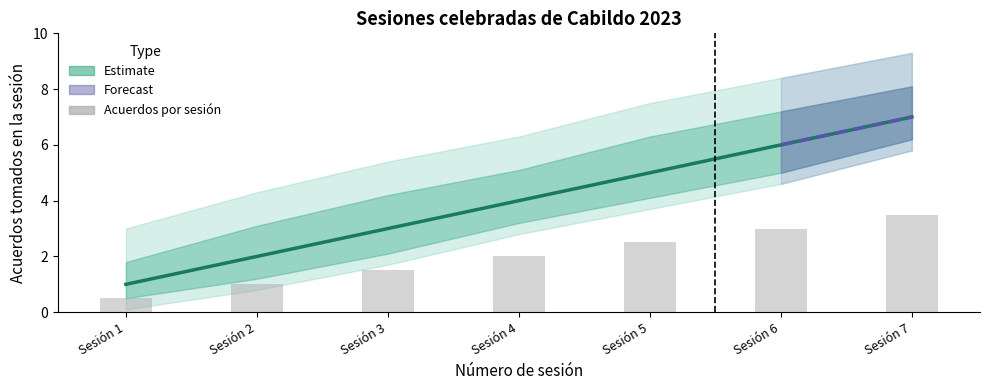

Rank the categories by lower_bound value from highest to lowest.

Sesión 7, Sesión 6, Sesión 5, Sesión 4, Sesión 3, Sesión 2, Sesión 1